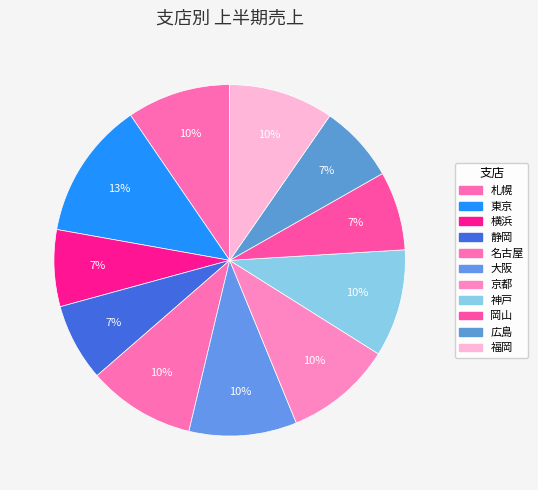

Count the number of slices in the pie.

11